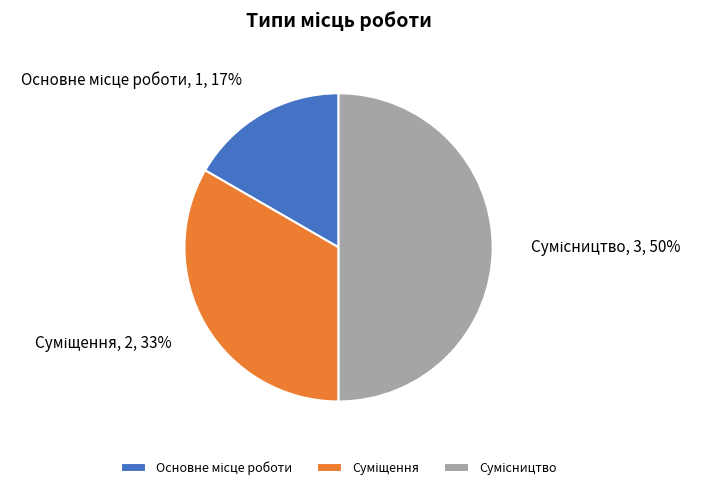

To the nearest percent, what is the average slice percentage?

33%